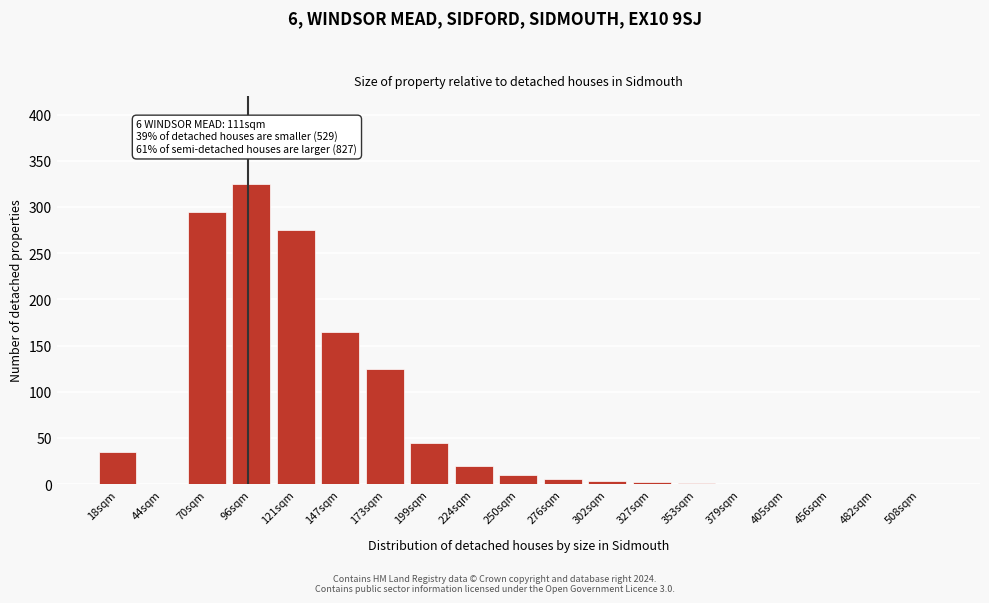

True or false: the data shows 165 at 147sqm.

True